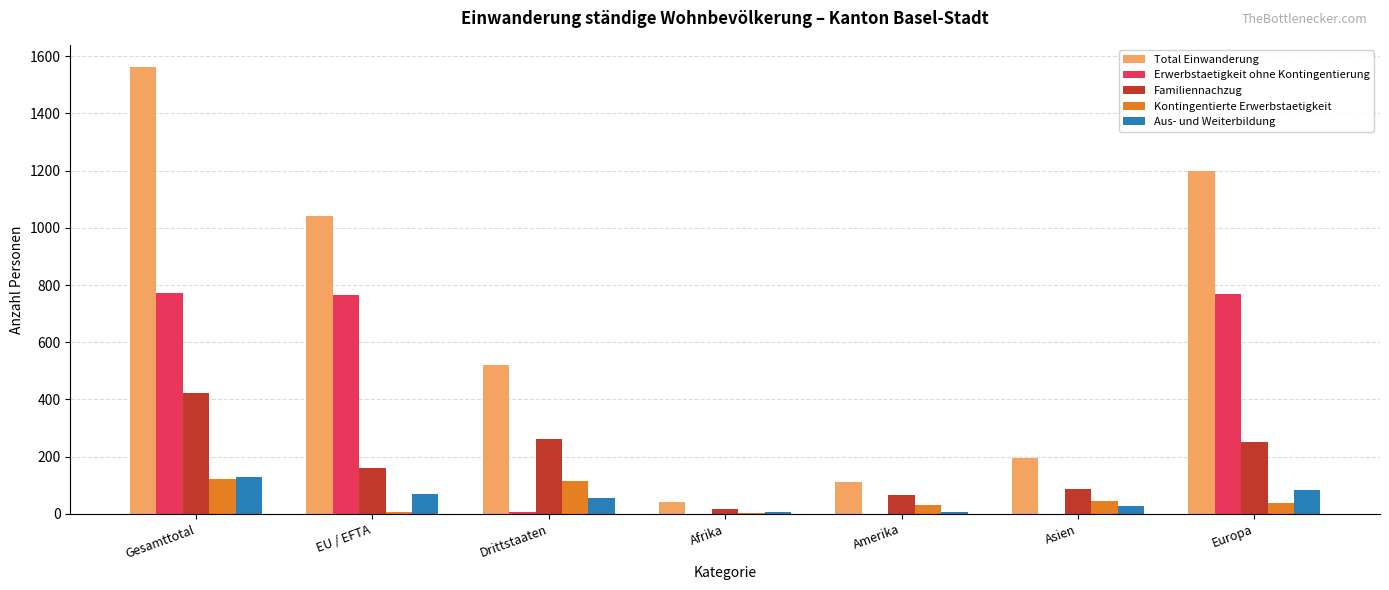

Which label corresponds to the largest value in the chart?

Gesamttotal